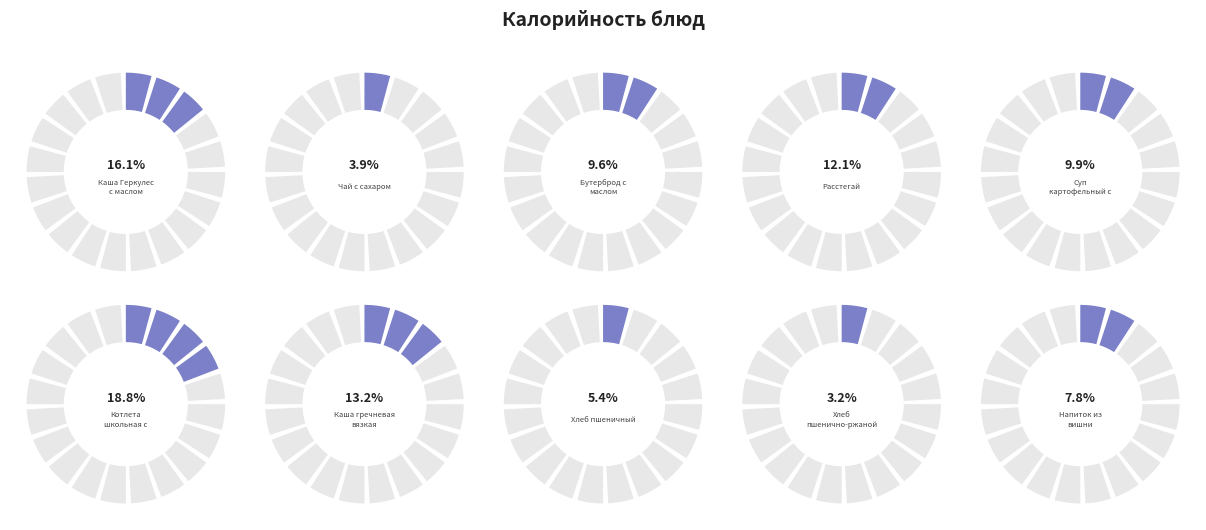

The Чай с сахаром slice represents 4% of the pie. True or false?

True